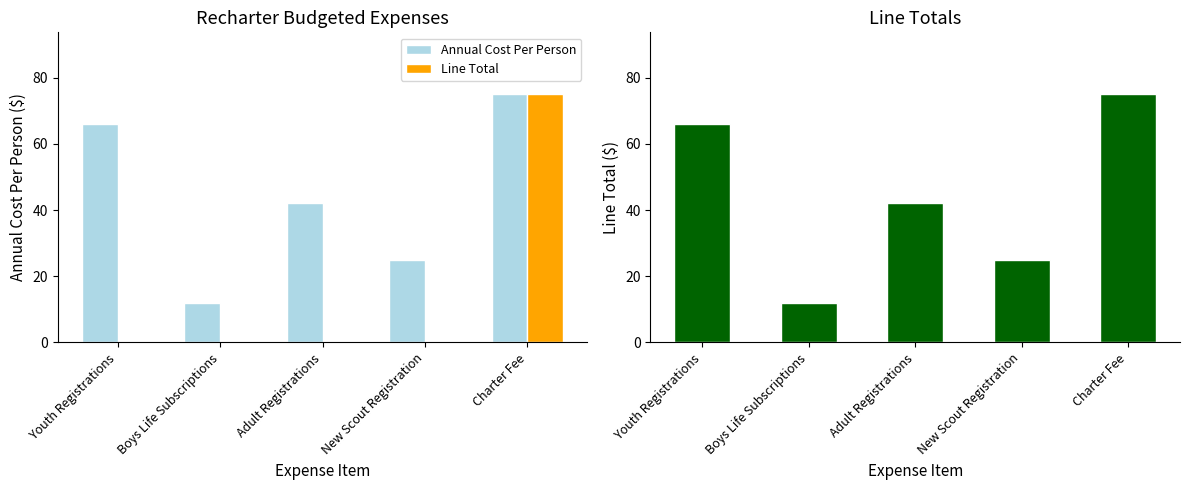

Which series has the widest spread of values?

Line Total